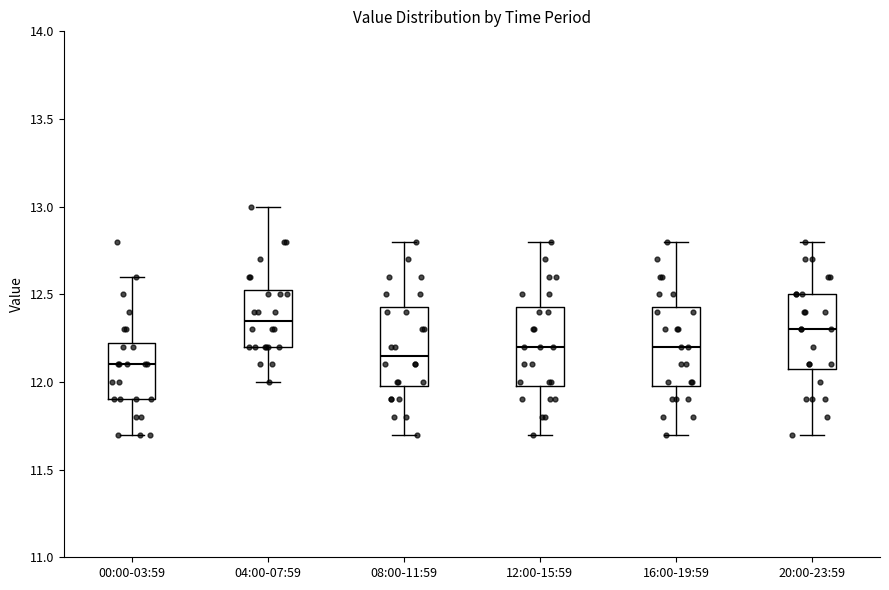

Where does the median line of the box for 08:00-11:59 sit on the y-axis? The values are not printed on the chart, so give them approximately, as read against the axis.

12.15